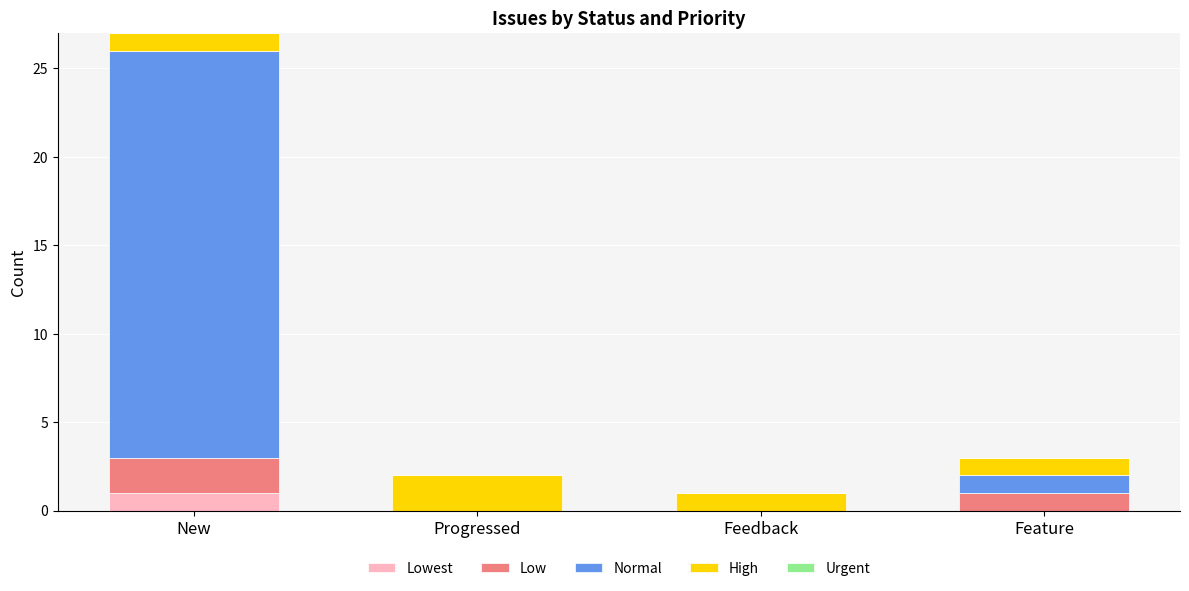

At which category is the sum across all series the highest?

New